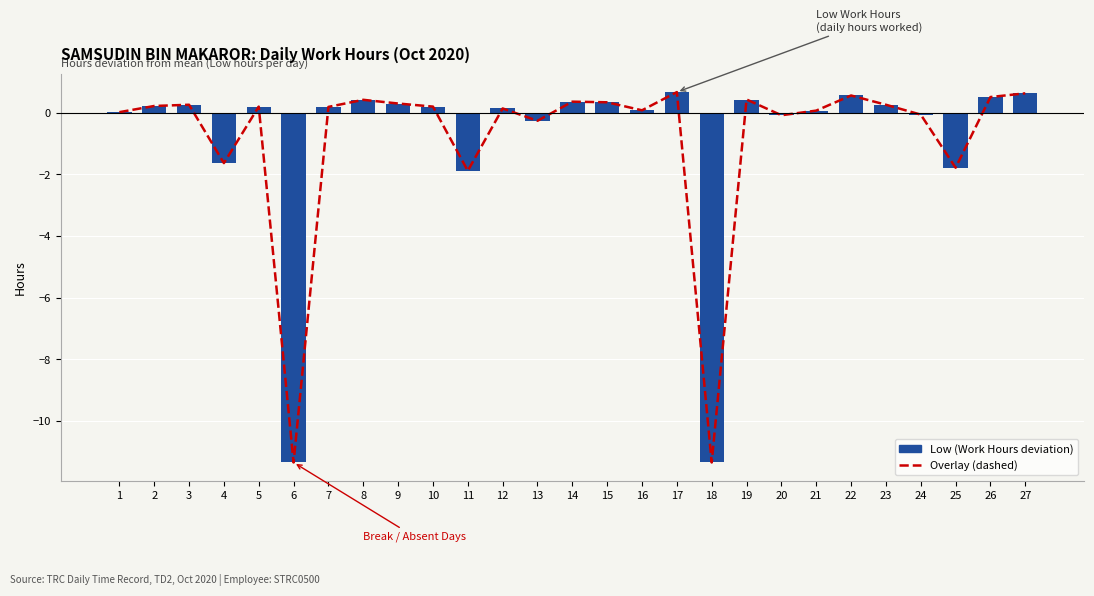

Reading right to left, transcribe all the data shown in this chart.

Break Total (overlay): 27=0.6	26=0.5	25=-1.8	24=-0.1	23=0.3	22=0.6	21=0.1	20=-0.1	19=0.4	18=-11.3	17=0.7	16=0.1	15=0.3	14=0.4	13=-0.3	12=0.1	11=-1.9	10=0.2	9=0.3	8=0.4	7=0.2	6=-11.3	5=0.2	4=-1.6	3=0.3	2=0.2	1=0.0
Low (Work Hours): 27=0.6	26=0.5	25=-1.8	24=-0.1	23=0.3	22=0.6	21=0.1	20=-0.1	19=0.4	18=-11.3	17=0.7	16=0.1	15=0.3	14=0.4	13=-0.3	12=0.1	11=-1.9	10=0.2	9=0.3	8=0.4	7=0.2	6=-11.3	5=0.2	4=-1.6	3=0.3	2=0.2	1=0.0